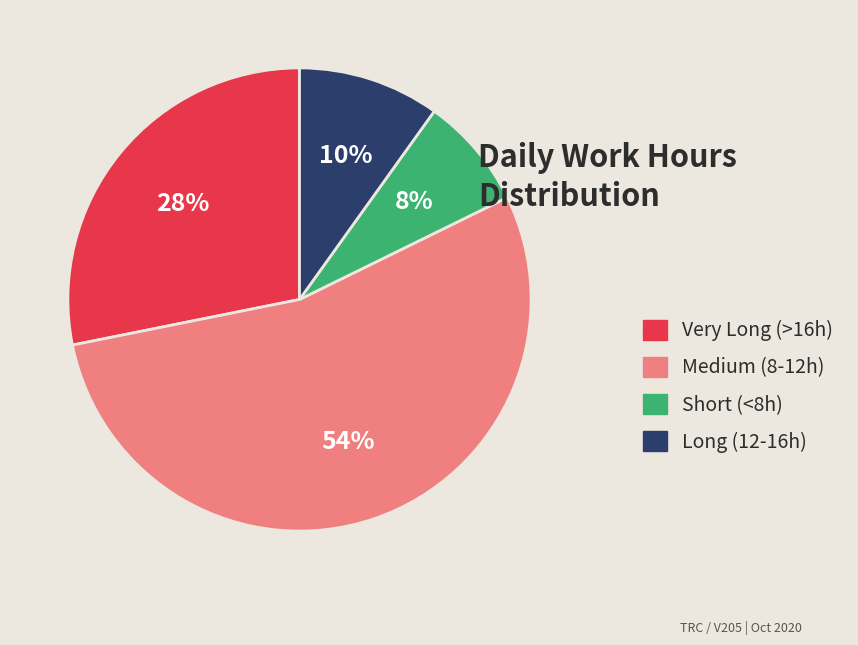

To the nearest percent, what is the average slice percentage?

25%